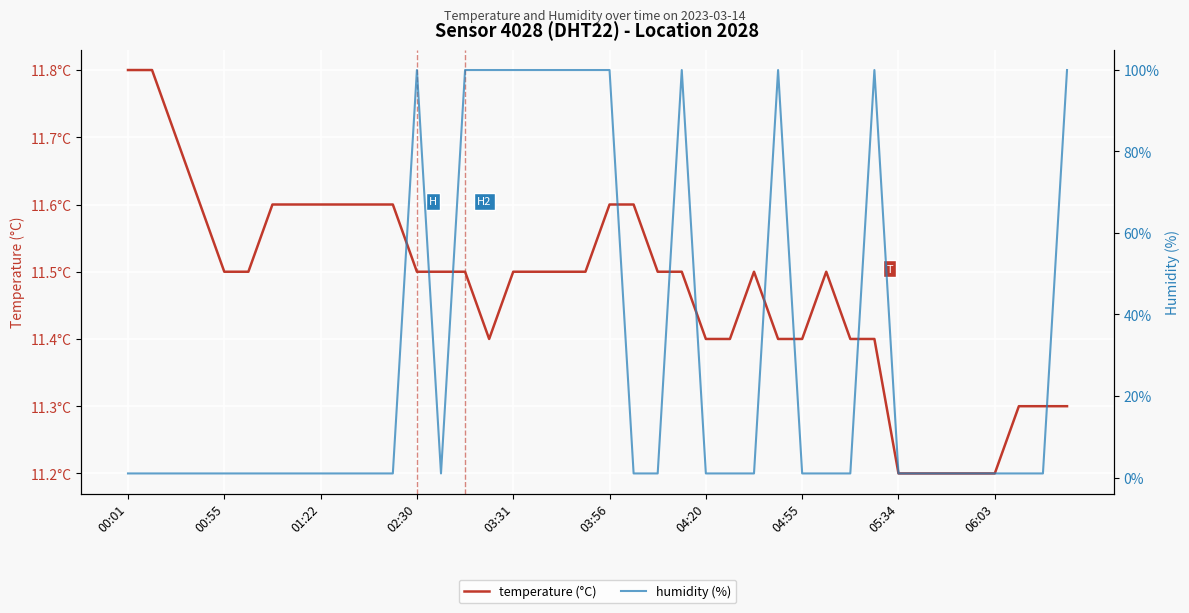

How many lines are shown in the chart?

2